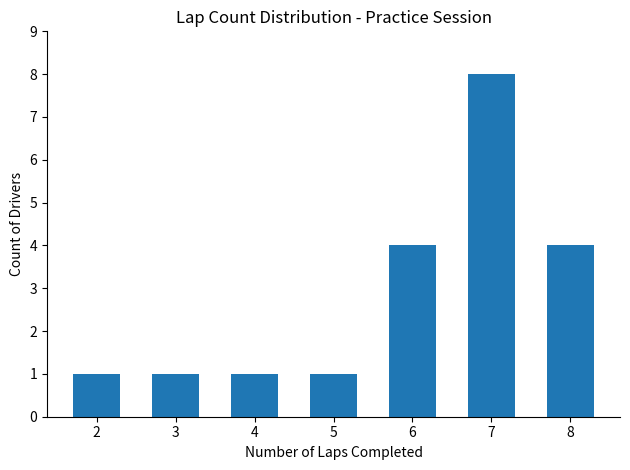

Count the number of categories in the chart.

7